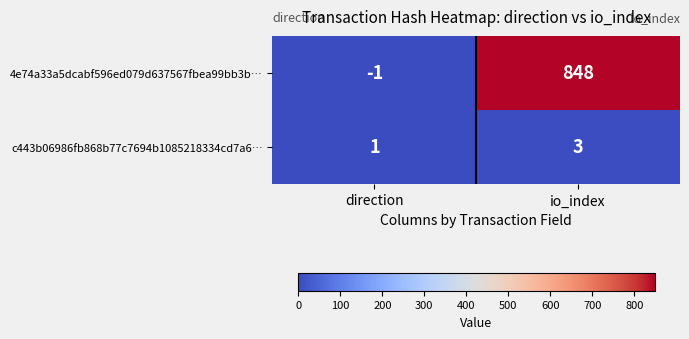

Reading left to right, extract all data points from this chart.

4e74a33a5dcabf596ed079d637567fbea99bb3b…: -1	848
c443b06986fb868b77c7694b1085218334cd7a6…: 1	3